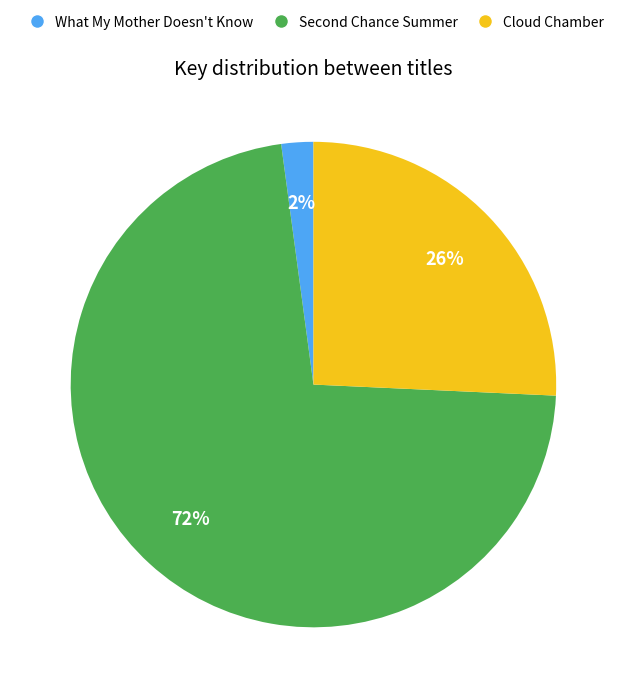

To the nearest percent, what percentage of the pie is Cloud Chamber?

26%